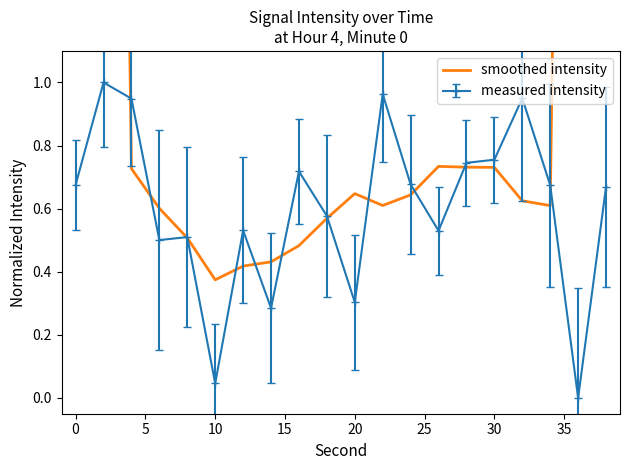

Count the number of categories in the chart.

20